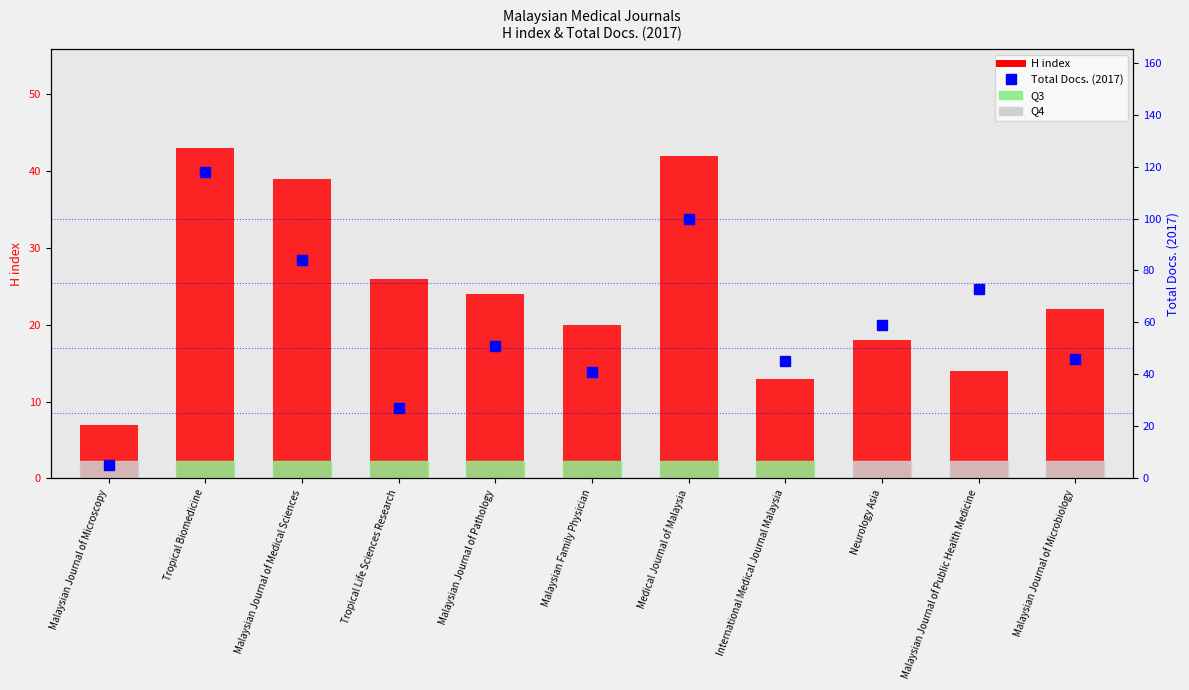

True or false: Total Docs. (2017) has a value of 118 at Tropical Biomedicine.

True